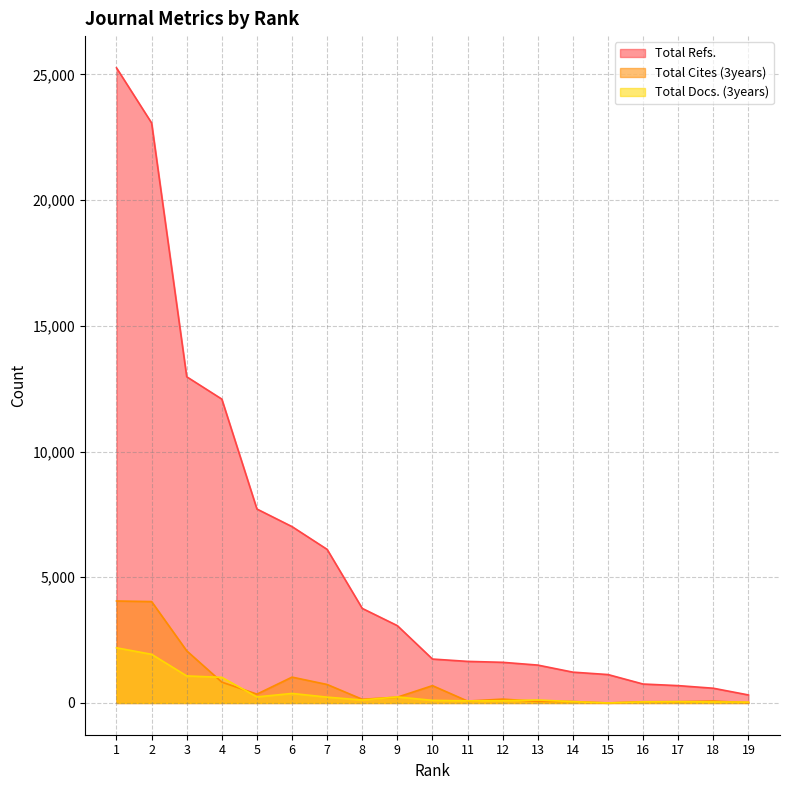

What is the approximate value of Total Docs. (3years) at 13?

119